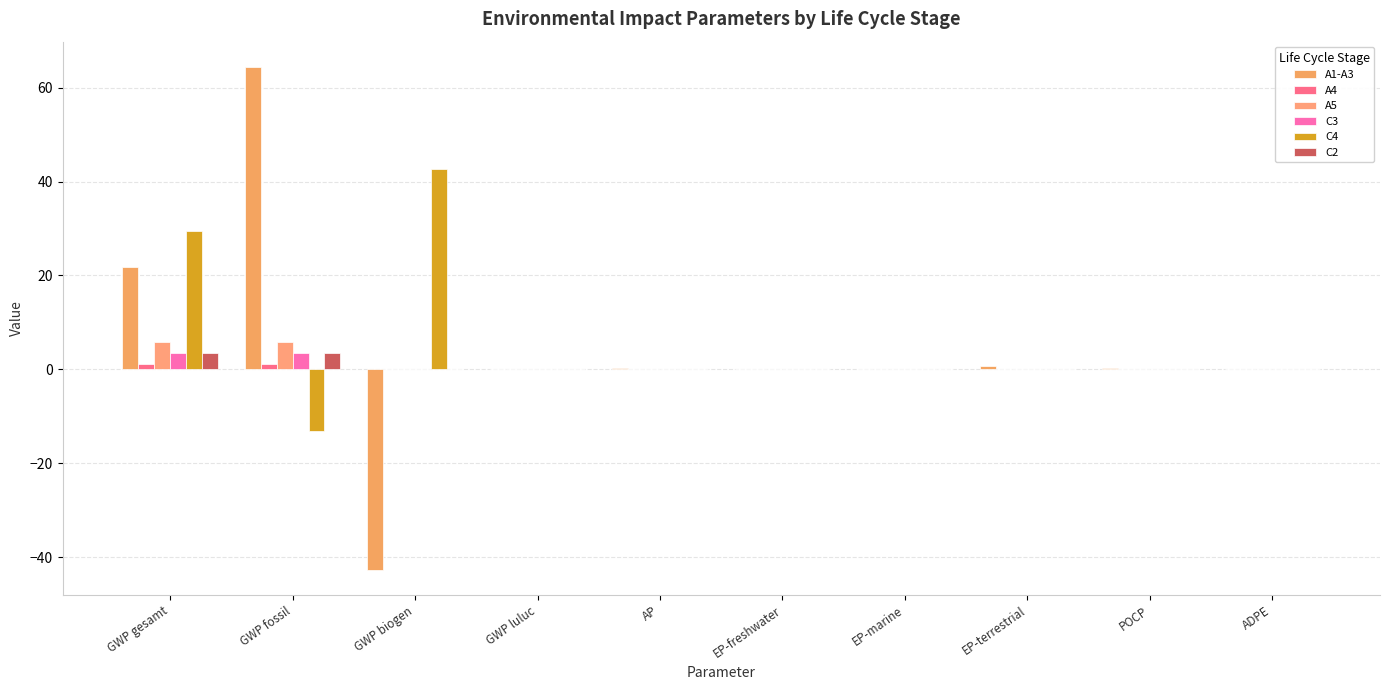

Does the chart contain stacked bars?

No